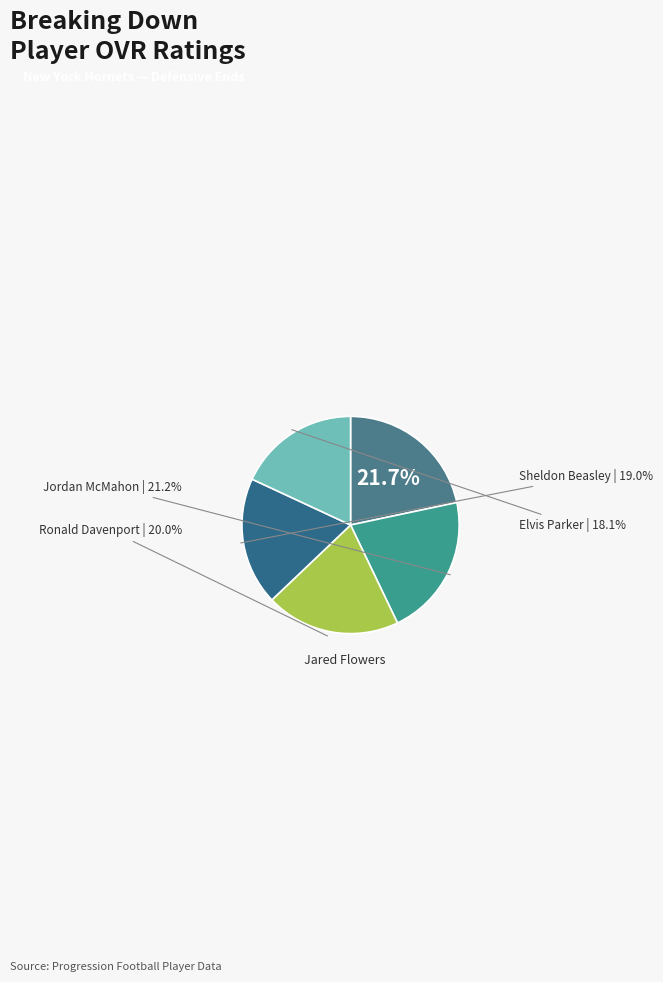

Which category has the biggest portion of the pie?

Jared Flowers